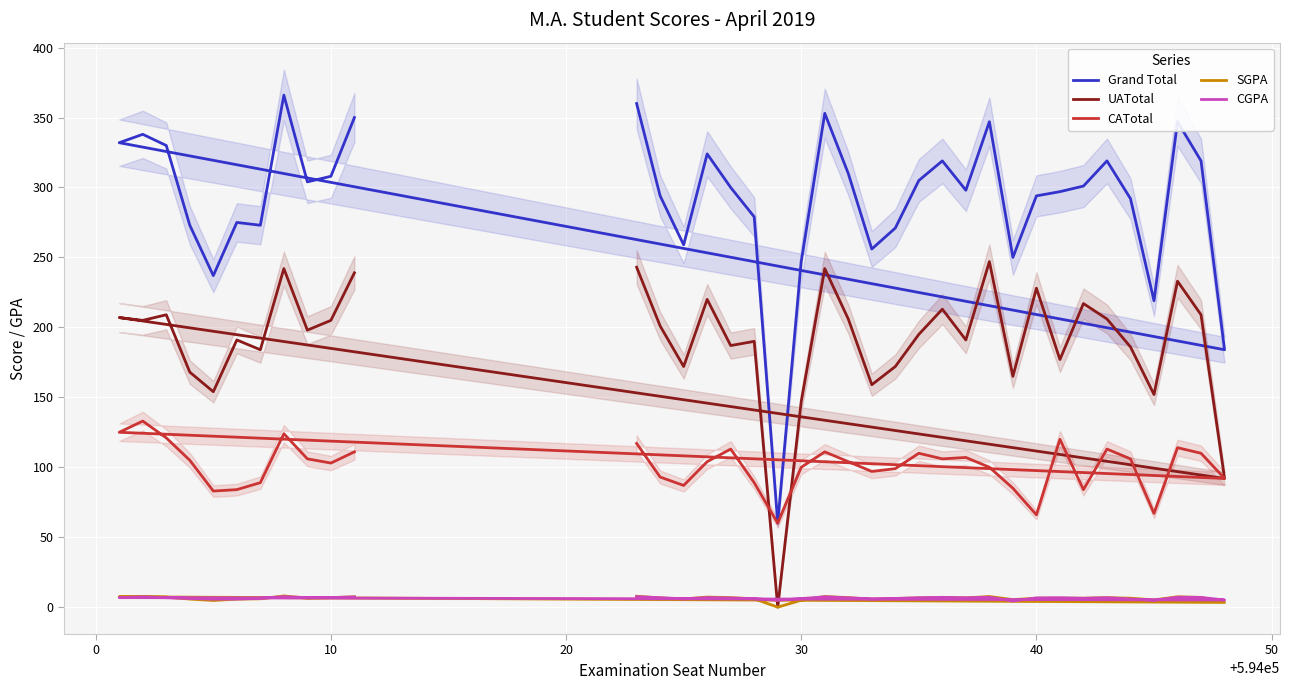

Which series has the largest total across all categories?

Grand Total